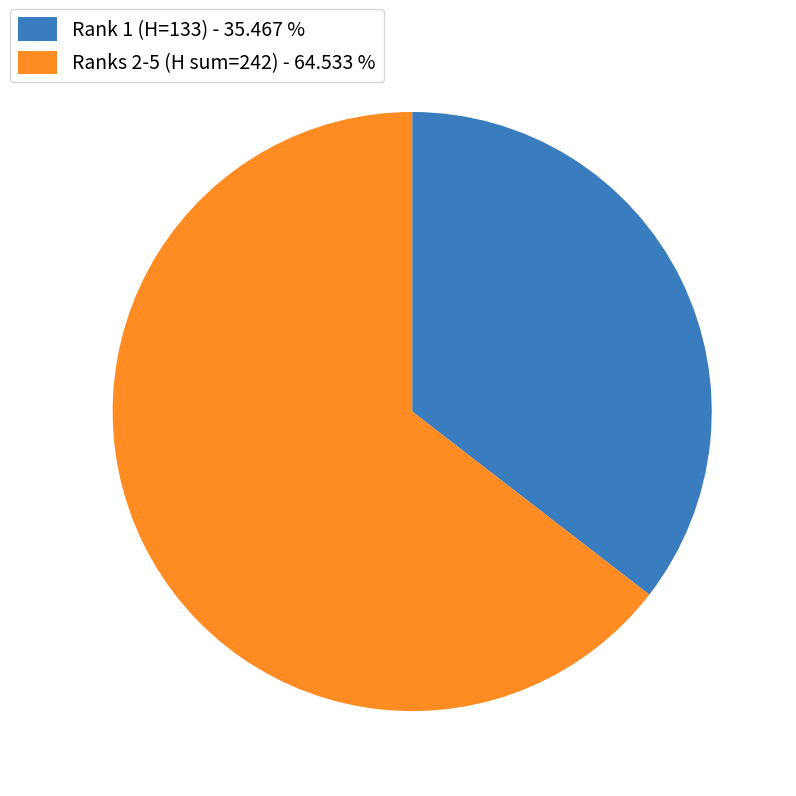

Is the sum of Rank 1 (H=133) - 35.467 % and Ranks 2-5 (H sum=242) - 64.533 % greater than half?

Yes